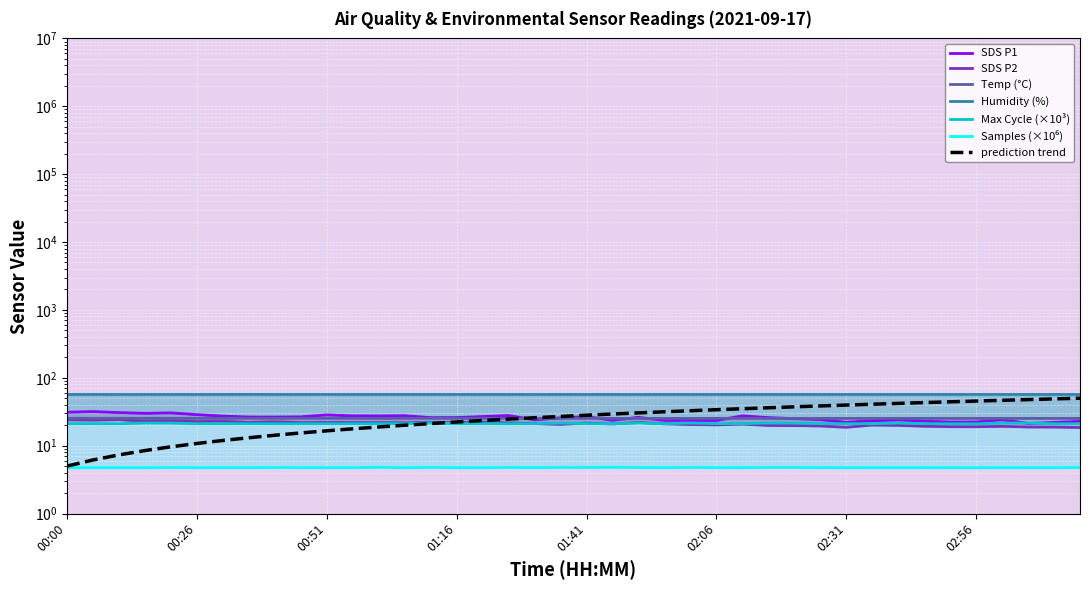

Reading left to right, what are all the values shown in this chart?

SDS_P1: 00:00=31.1	00:05=31.8	00:10=30.7	00:15=29.9	00:21=30.4	00:26=28.6	00:31=27.2	00:36=26.4	00:41=26.4	00:46=26.6	00:51=28.4	00:56=27.5	01:01=27.4	01:06=27.6	01:11=25.9	01:16=25.9	01:21=26.8	01:26=27.8	01:31=24.0	01:36=25.7	01:41=26.8	01:46=23.7	01:51=26.1	01:56=23.6	02:01=23.5	02:06=23.5	02:11=27.5	02:16=25.9	02:21=25.0	02:26=24.2	02:31=22.1	02:36=23.3	02:41=24.0	02:46=22.9	02:51=22.2	02:56=22.3	03:01=24.1	03:06=21.2	03:11=22.0	03:16=22.8
SDS_P2: 00:00=23.9	00:05=23.8	00:10=24.1	00:15=23.0	00:21=23.5	00:26=22.6	00:31=22.9	00:36=21.9	00:41=22.5	00:46=21.9	00:51=22.0	00:56=21.9	01:01=21.8	01:06=21.7	01:11=22.0	01:16=21.9	01:21=22.2	01:26=21.6	01:31=21.1	01:36=20.6	01:41=21.5	01:46=20.9	01:51=22.0	01:56=21.0	02:01=20.4	02:06=20.2	02:11=20.8	02:16=19.9	02:21=19.8	02:26=19.5	02:31=18.6	02:36=20.1	02:41=19.9	02:46=19.3	02:51=19.0	02:56=19.0	03:01=19.2	03:06=18.8	03:11=18.8	03:16=18.5
Temp: 00:00=25.3	00:05=25.3	00:10=25.3	00:15=25.3	00:21=25.3	00:26=25.3	00:31=25.3	00:36=25.3	00:41=25.3	00:46=25.3	00:51=25.3	00:56=25.3	01:01=25.2	01:06=25.3	01:11=25.3	01:16=25.3	01:21=25.3	01:26=25.3	01:31=25.2	01:36=25.3	01:41=25.3	01:46=25.2	01:51=25.2	01:56=25.2	02:01=25.2	02:06=25.2	02:11=25.3	02:16=25.2	02:21=25.2	02:26=25.2	02:31=25.2	02:36=25.2	02:41=25.2	02:46=25.2	02:51=25.2	02:56=25.2	03:01=25.2	03:06=25.2	03:11=25.2	03:16=25.2
Humidity: 00:00=56.8	00:05=56.8	00:10=56.7	00:15=56.8	00:21=56.8	00:26=56.8	00:31=56.8	00:36=56.9	00:41=56.8	00:46=56.8	00:51=56.8	00:56=56.8	01:01=56.8	01:06=56.8	01:11=56.8	01:16=56.8	01:21=56.8	01:26=56.8	01:31=56.7	01:36=56.8	01:41=56.8	01:46=56.8	01:51=56.7	01:56=56.8	02:01=56.8	02:06=56.8	02:11=56.8	02:16=56.8	02:21=56.8	02:26=56.8	02:31=56.8	02:36=56.8	02:41=56.8	02:46=56.8	02:51=56.8	02:56=56.8	03:01=56.8	03:06=56.8	03:11=56.8	03:16=56.8
Max_cycle: 00:00=21.1	00:05=21.1	00:10=21.0	00:15=21.5	00:21=21.5	00:26=21.1	00:31=21.0	00:36=21.1	00:41=21.0	00:46=21.0	00:51=21.0	00:56=21.0	01:01=21.1	01:06=21.1	01:11=21.6	01:16=21.1	01:21=21.1	01:26=21.0	01:31=21.1	01:36=21.5	01:41=21.1	01:46=21.0	01:51=21.6	01:56=21.0	02:01=21.5	02:06=21.1	02:11=21.1	02:16=21.5	02:21=21.5	02:26=21.1	02:31=21.1	02:36=21.0	02:41=21.5	02:46=21.1	02:51=21.0	02:56=21.0	03:01=21.5	03:06=21.5	03:11=21.0	03:16=21.0
Samples: 00:00=4.7	00:05=4.7	00:10=4.7	00:15=4.7	00:21=4.8	00:26=4.7	00:31=4.7	00:36=4.7	00:41=4.8	00:46=4.7	00:51=4.7	00:56=4.7	01:01=4.8	01:06=4.7	01:11=4.8	01:16=4.7	01:21=4.7	01:26=4.8	01:31=4.7	01:36=4.8	01:41=4.8	01:46=4.8	01:51=4.8	01:56=4.7	02:01=4.8	02:06=4.7	02:11=4.7	02:16=4.8	02:21=4.8	02:26=4.8	02:31=4.7	02:36=4.7	02:41=4.7	02:46=4.7	02:51=4.7	02:56=4.7	03:01=4.7	03:06=4.7	03:11=4.7	03:16=4.8